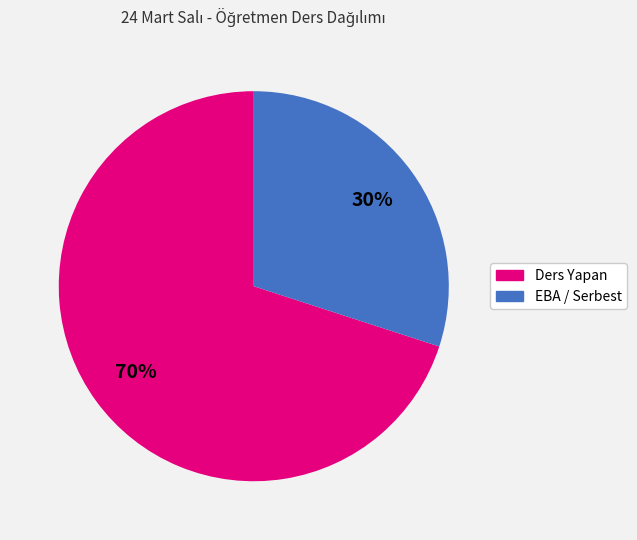

Does any single category account for the majority?

Yes